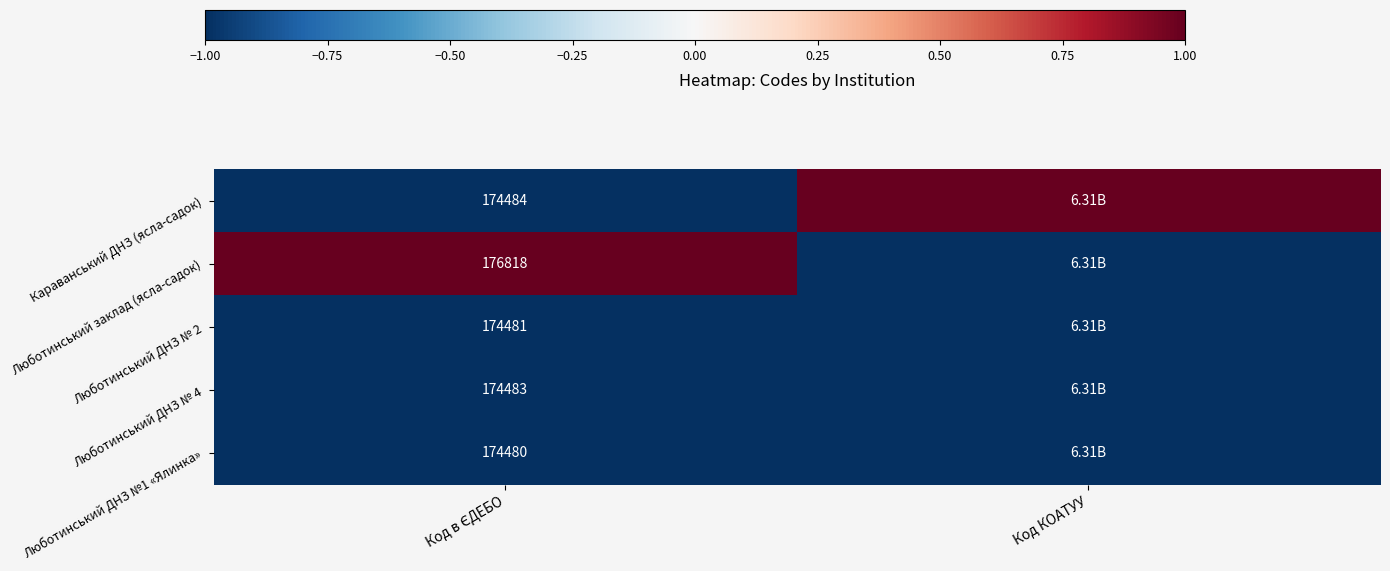

List the series in order of their peak value, lowest first.

Люботинський ДНЗ №1 «Ялинка», Люботинський ДНЗ № 2, Люботинський ДНЗ № 4, Караванський ДНЗ (ясла-садок), Люботинський заклад (ясла-садок)